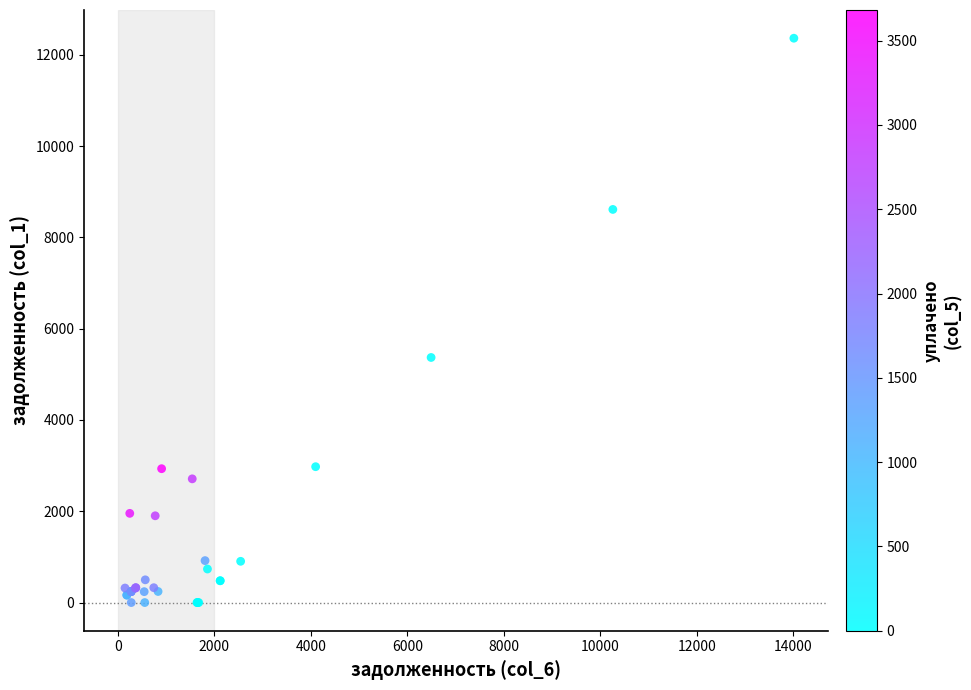

What Y value in the scatter plot is closest to 6181?

5368.9